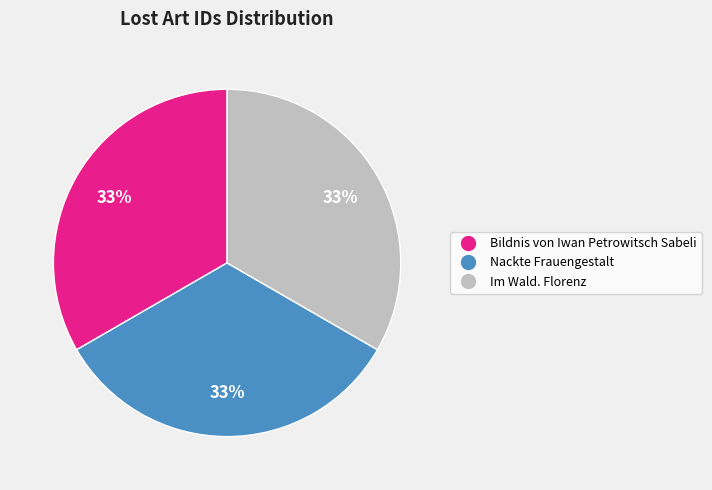

Does Im Wald. Florenz represent more than half of the total?

No